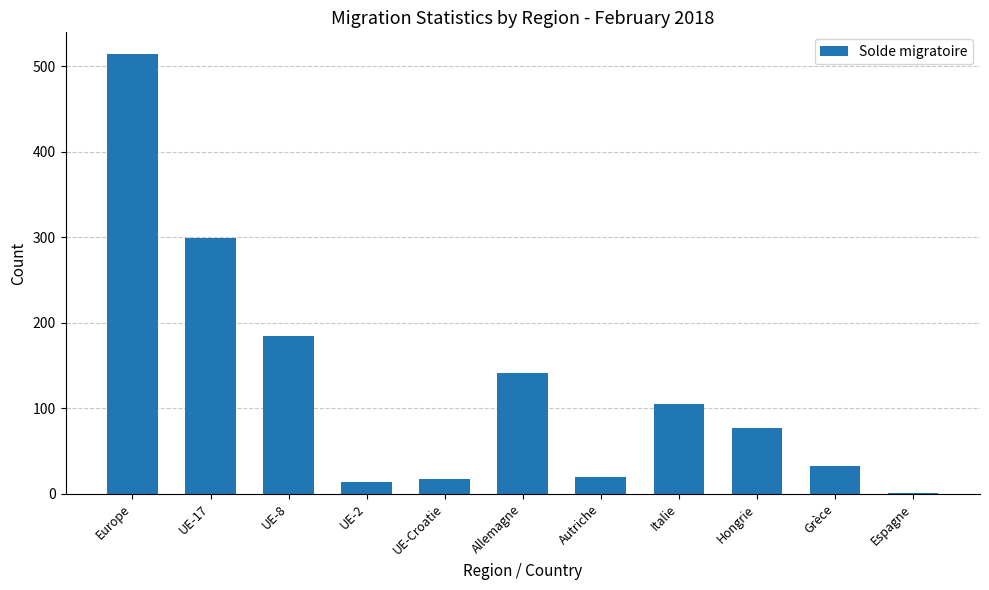

Which category has the highest value across all series?

Europe